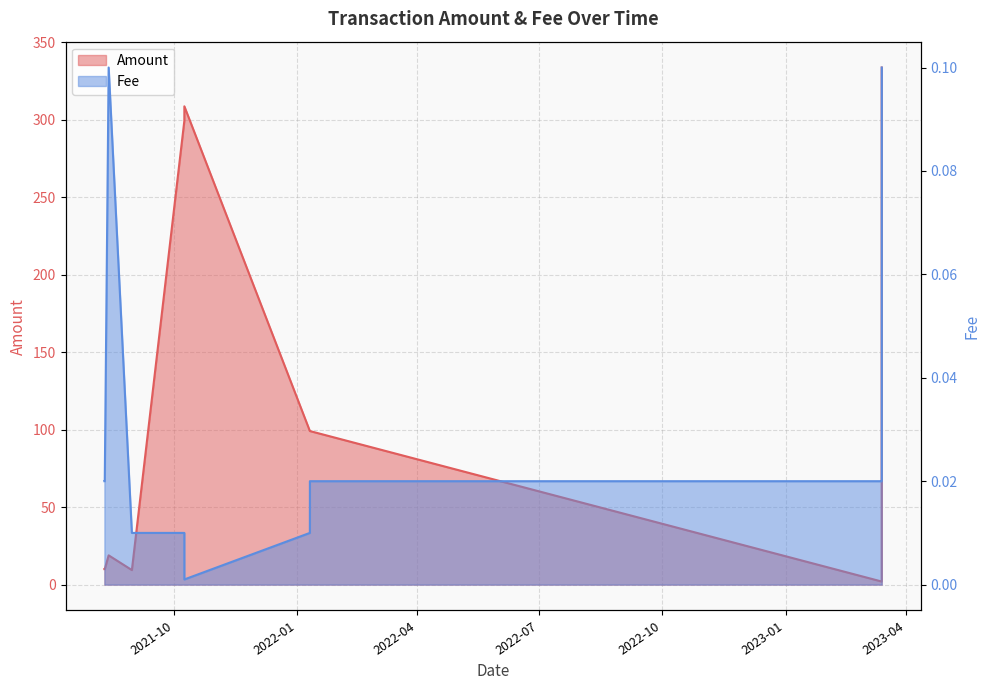

What position from the left is 2021-08-10 03:48:00?

1